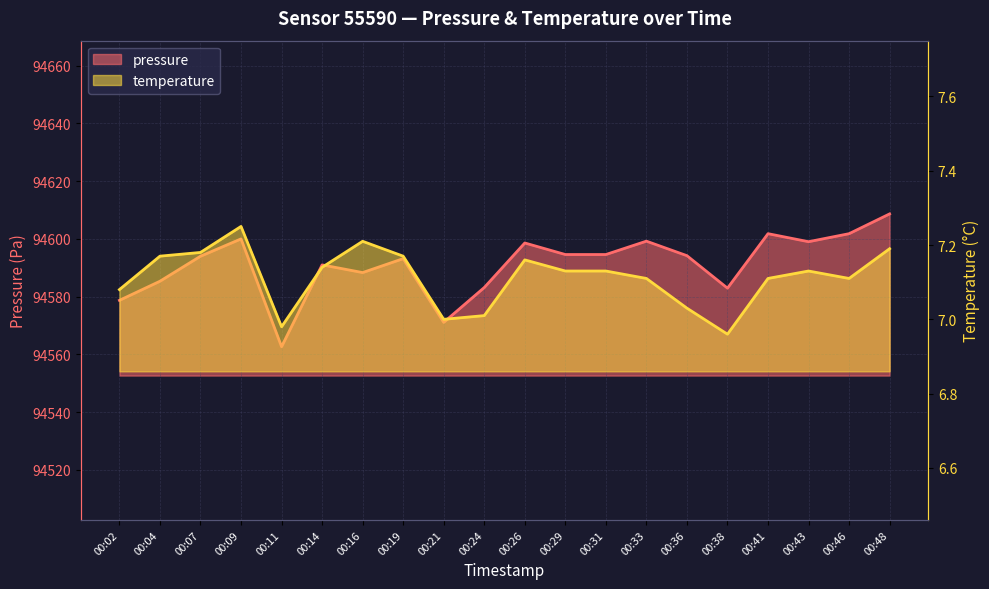

Which has a higher value, 00:41 or 00:07?

00:41